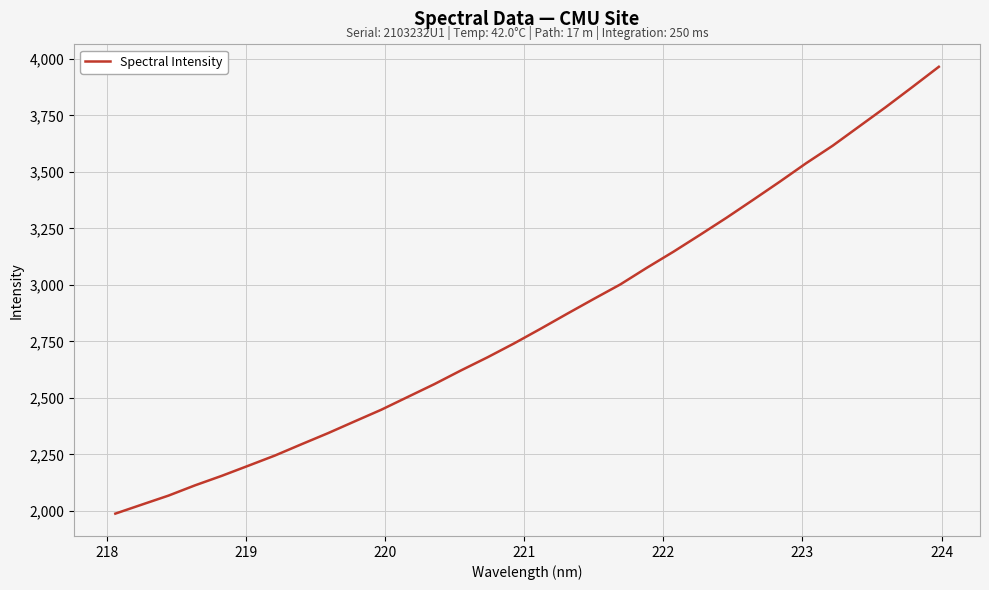

What is the smallest value displayed?

1987.7